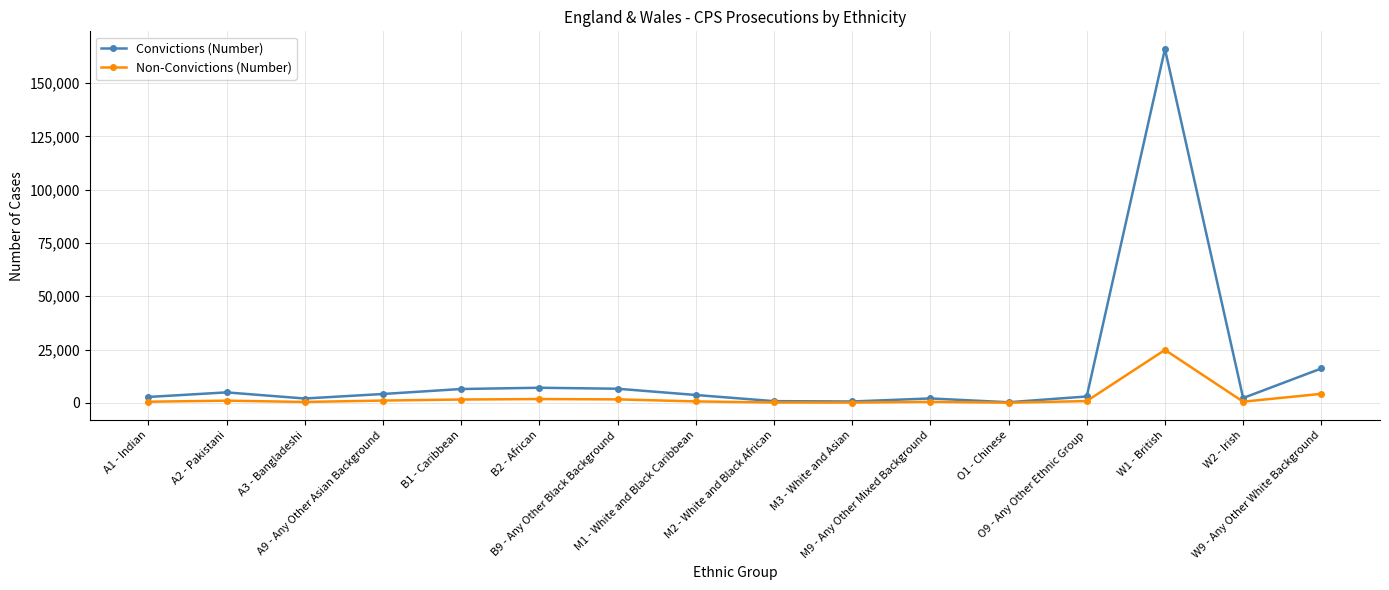

What is the label of the 12th point from the right?

B1 - Caribbean